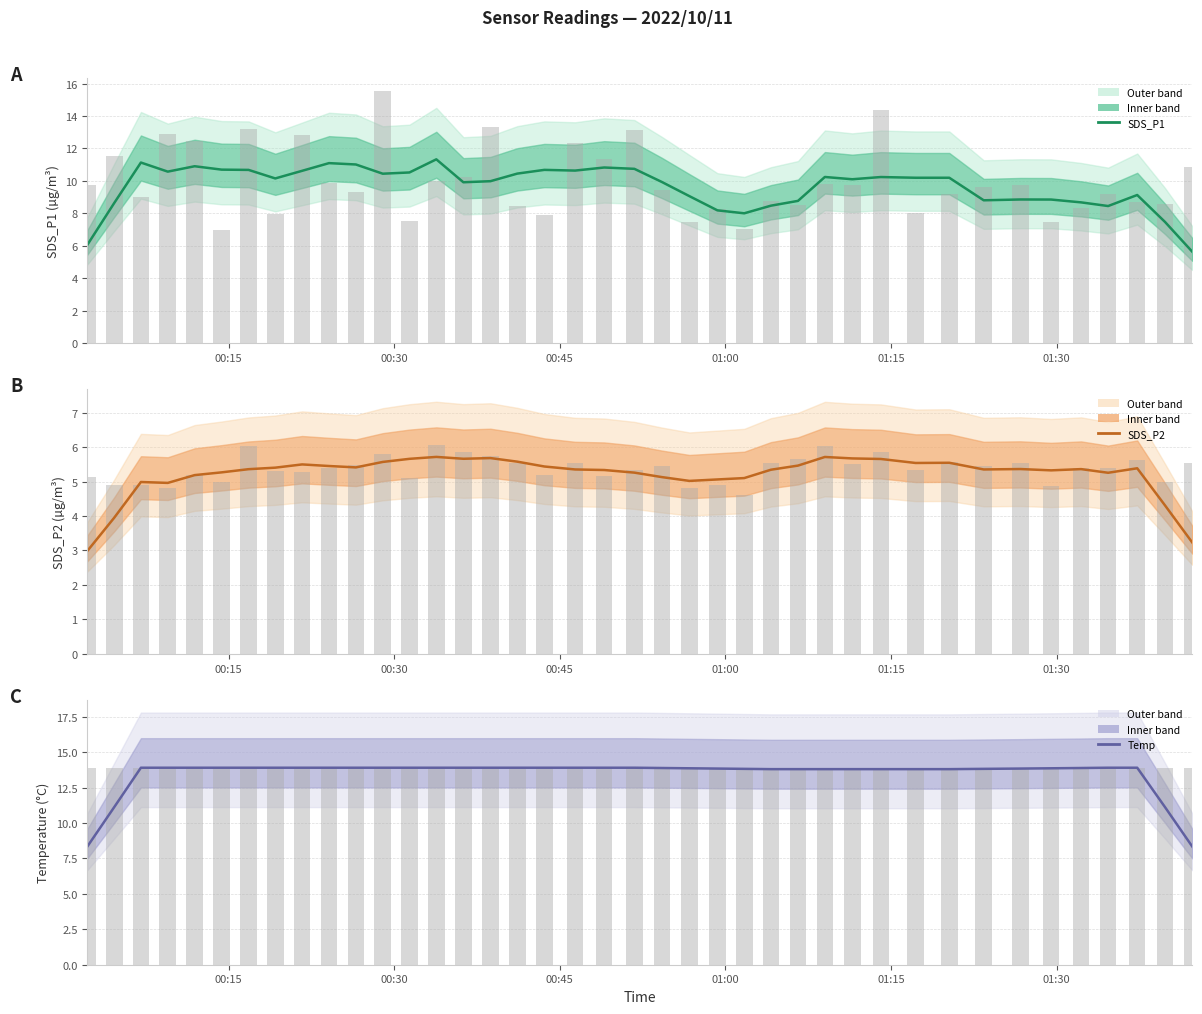

True or false: Temp has a value of 5.4 at 21.

False